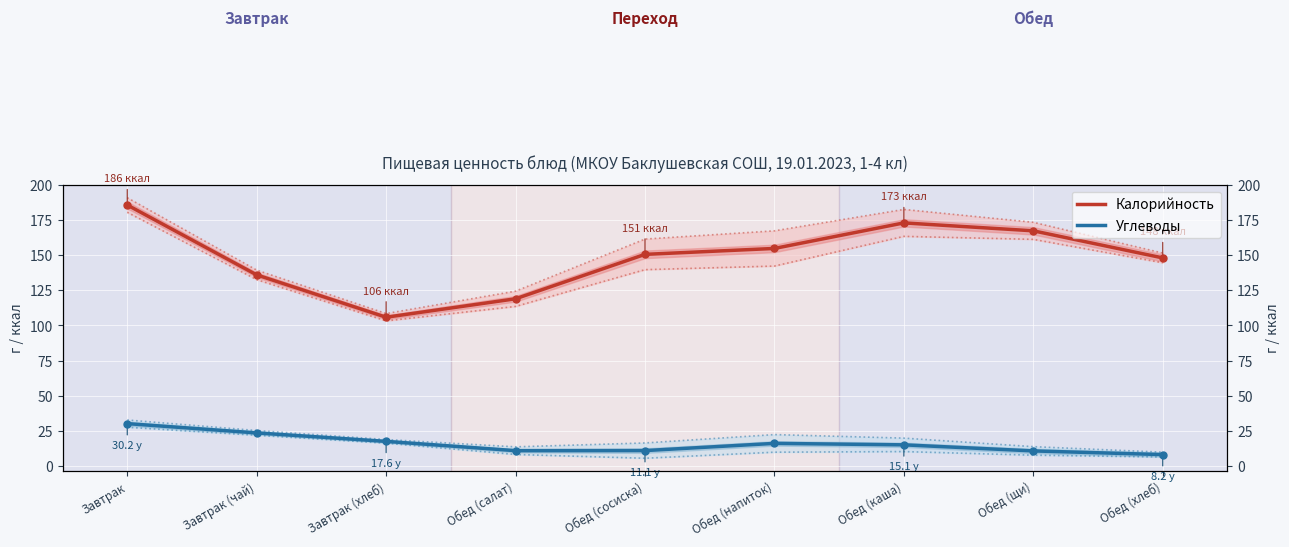

What is the label of the 5th point from the right?

Обед (сосиска)